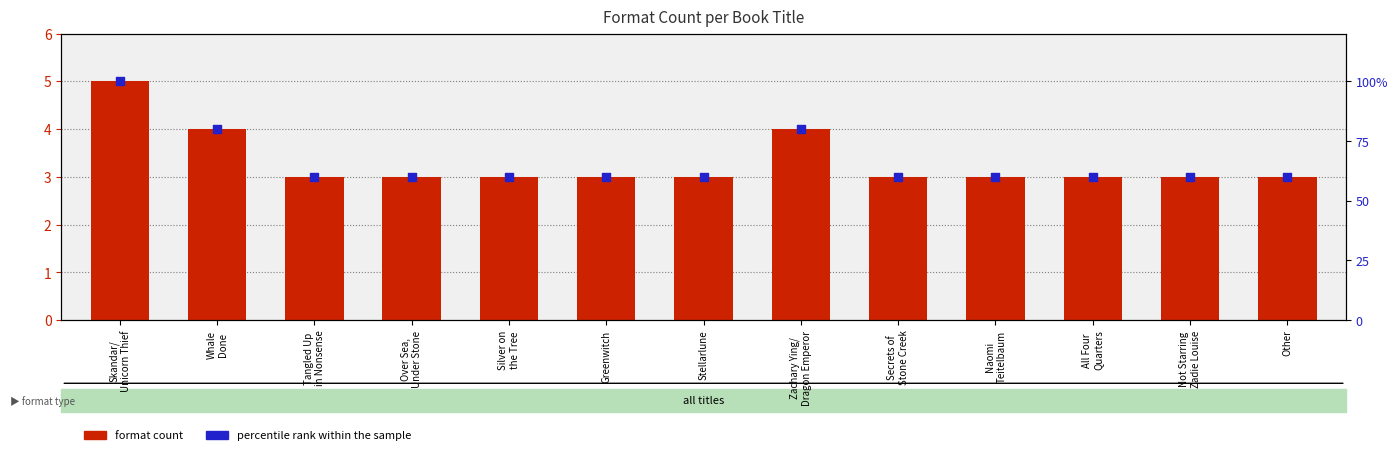

Is the value of format count at Tangled Up
in Nonsense greater than the value of percentile rank within the sample at Naomi
Teitelbaum?

No